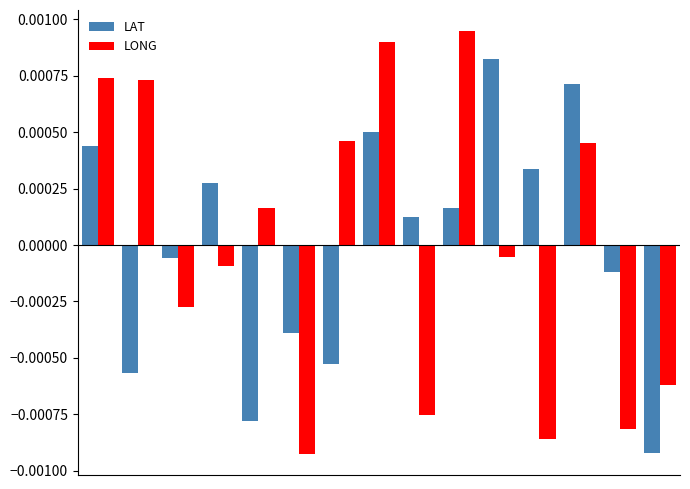

Rank the series by their maximum value, from lowest to highest.

LAT, LONG